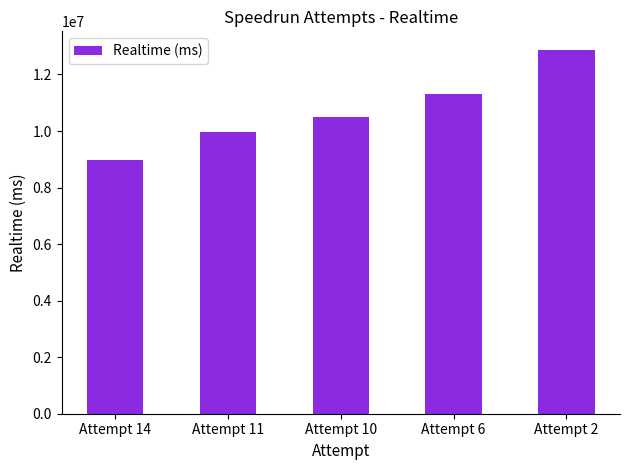

The chart shows a value of 7773230 at Attempt 6. True or false?

False